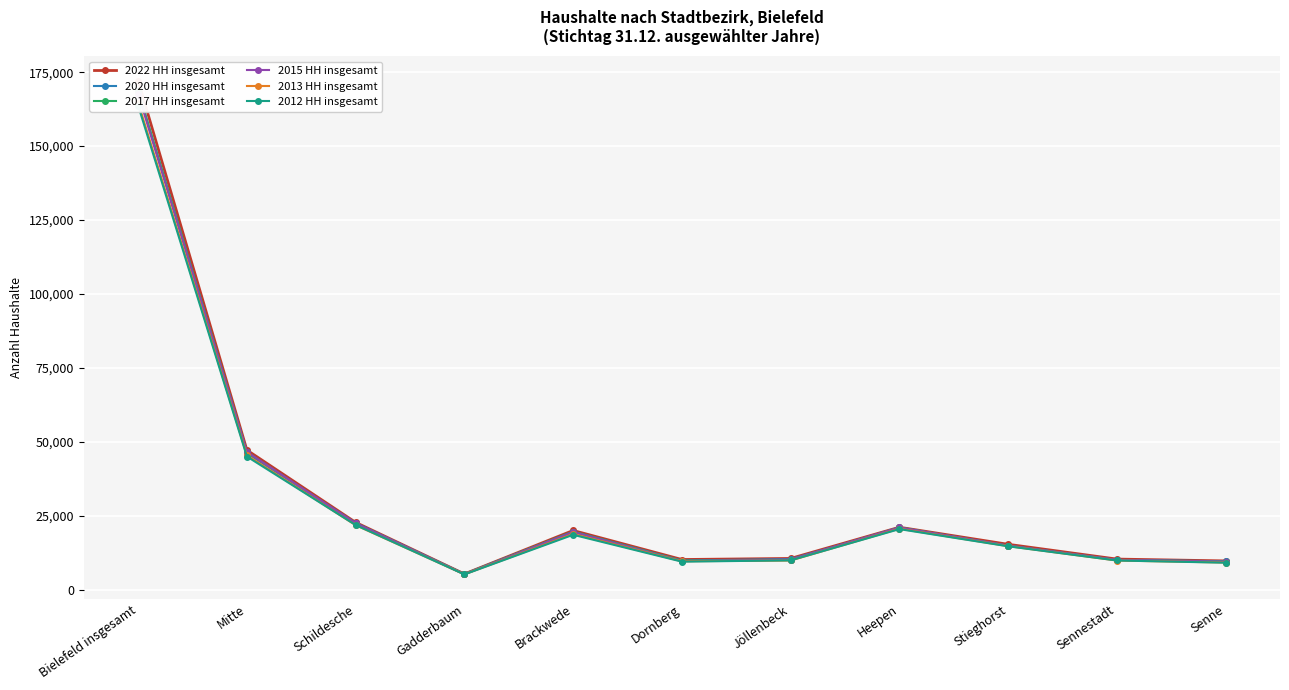

How many values in the 2020 HH insgesamt series are below 14853?

5